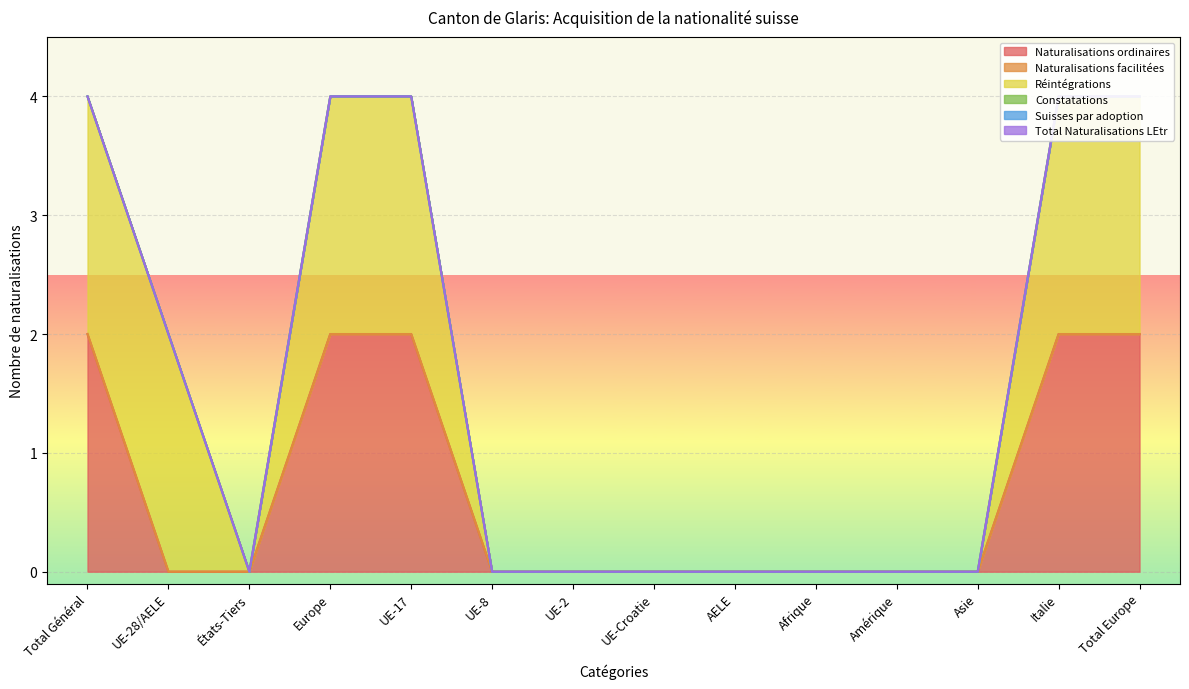

Rank the categories by Suisses par adoption value from highest to lowest.

Total Général, UE-28/AELE, États-Tiers, Europe, UE-17, UE-8, UE-2, UE-Croatie, AELE, Afrique, Amérique, Asie, Italie, Total Europe